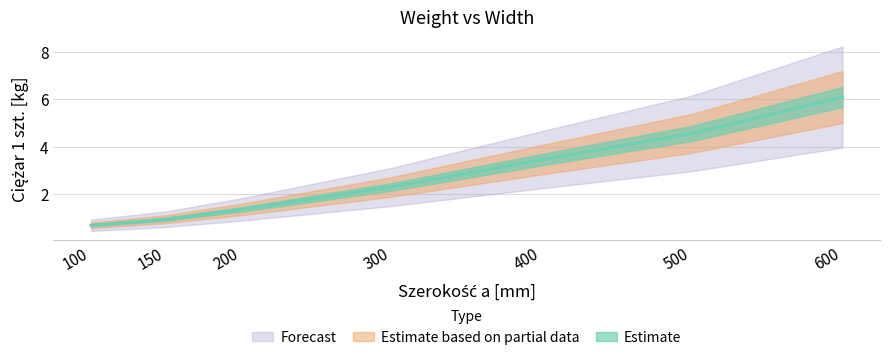

How many lines are shown in the chart?

1